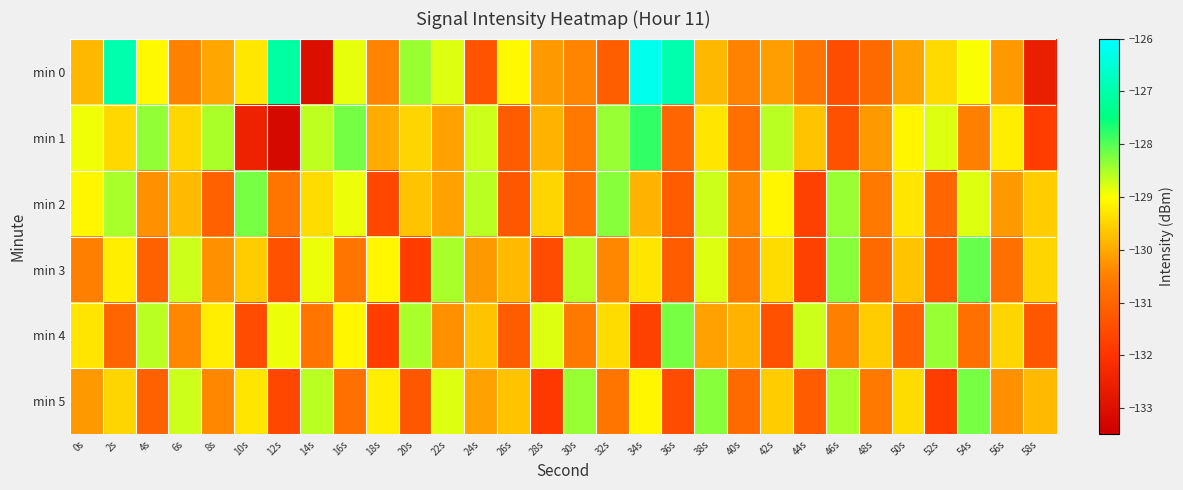

Rank the series at 22s from highest to lowest value.

min 3, min 5, min 0, min 1, min 2, min 4